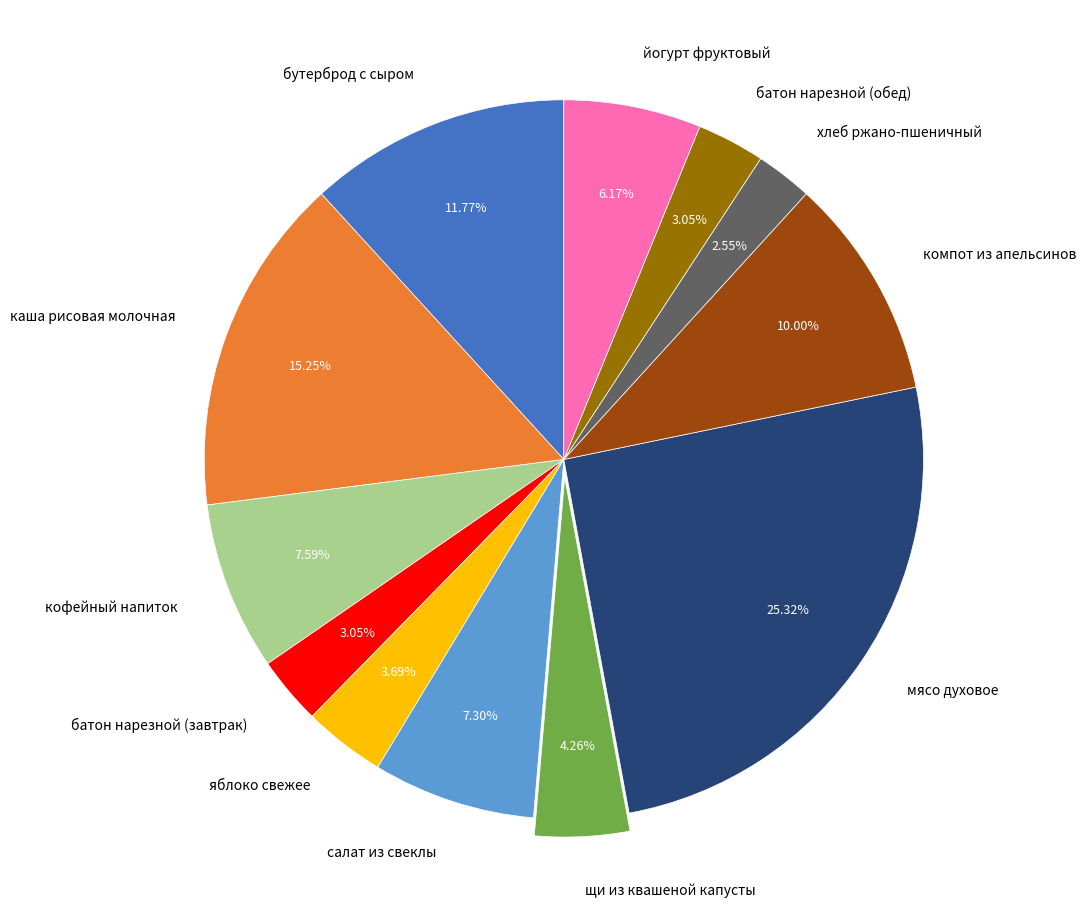

Approximately how many times larger is the value at салат из свеклы compared to компот из апельсинов?

0.7